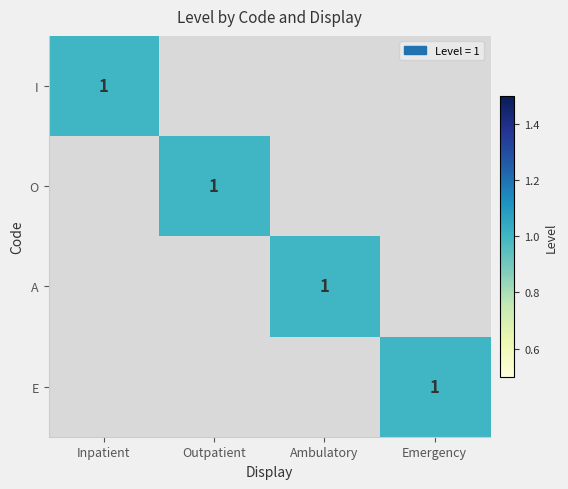

Which has a higher value, Inpatient or Outpatient?

Inpatient